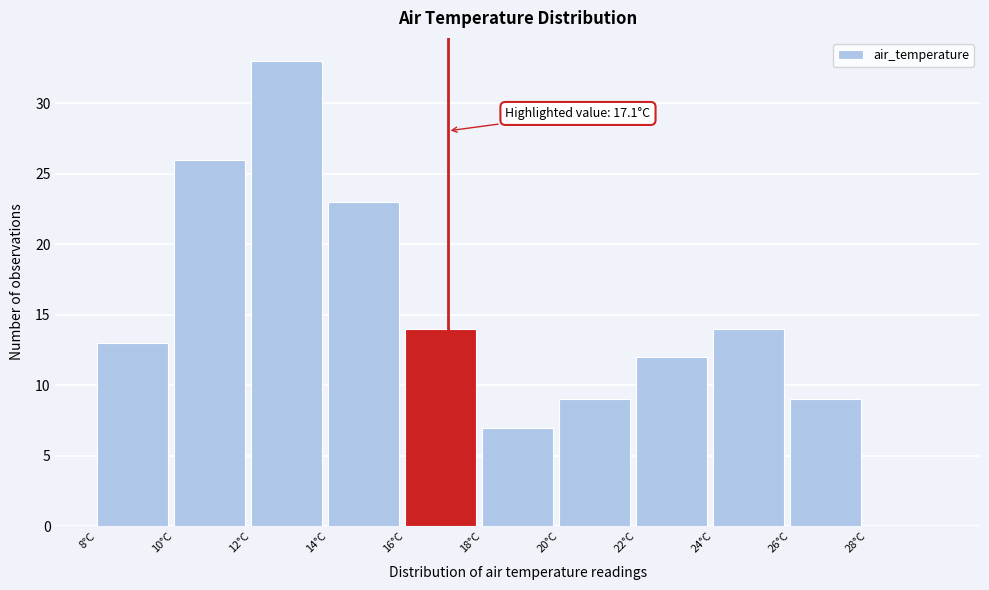

Over which range of the x-axis is the bar tallest?

12 to 14